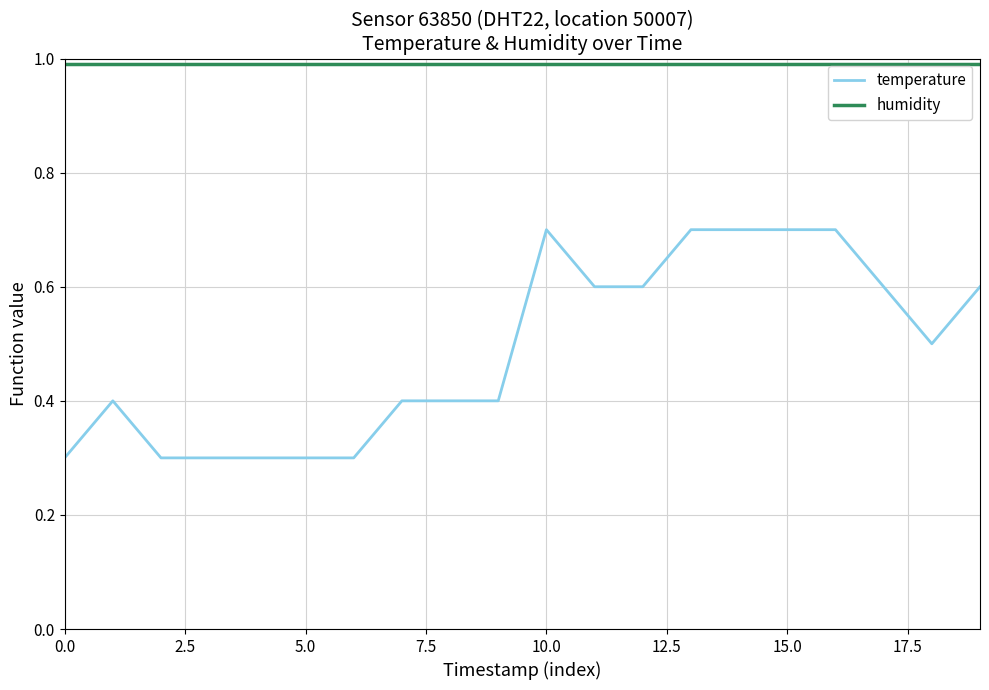

What is the maximum value shown in the chart?

1.0